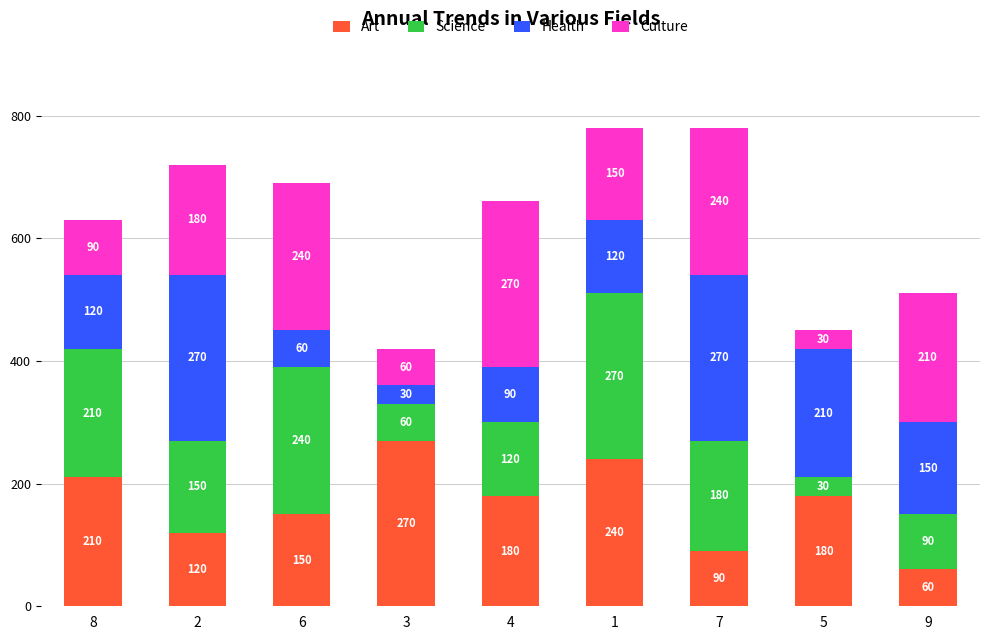

The value of Art at 5 is 270. True or false?

False